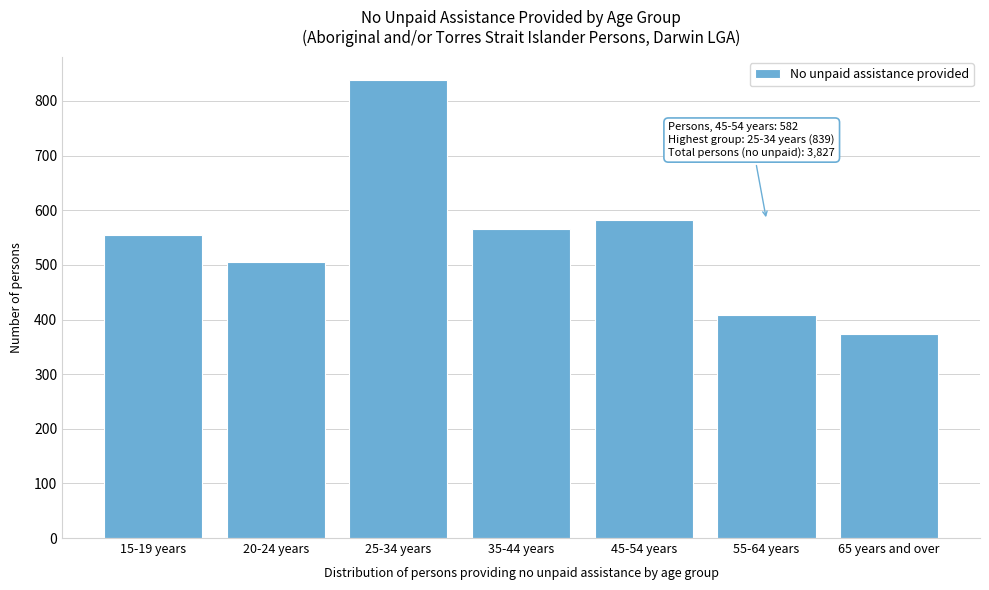

Reading left to right, what are all the values shown in this chart?

15-19 years=554	20-24 years=506	25-34 years=839	35-44 years=565	45-54 years=582	55-64 years=408	65 years and over=373